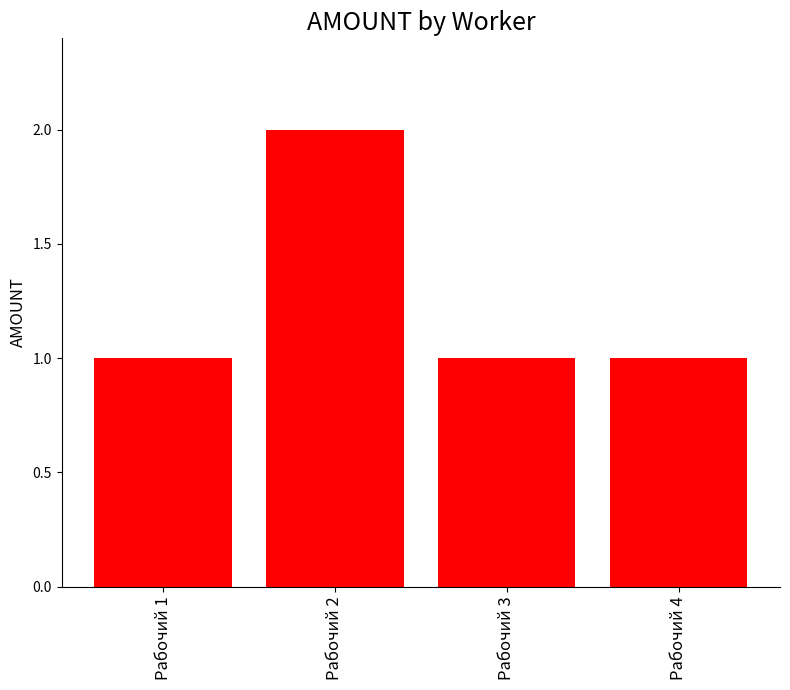

Does the chart contain any negative values?

No